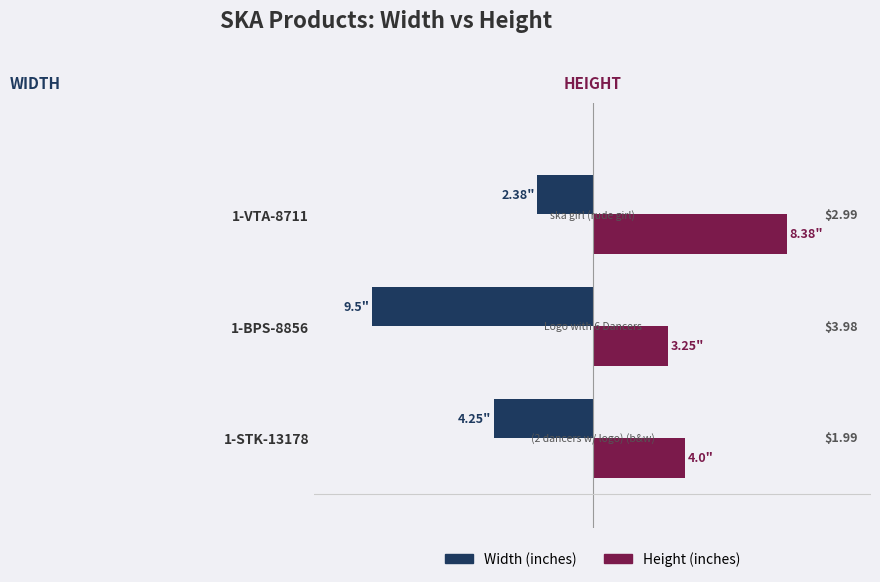

What are all the series names shown in the legend?

Width (inches), Height (inches)